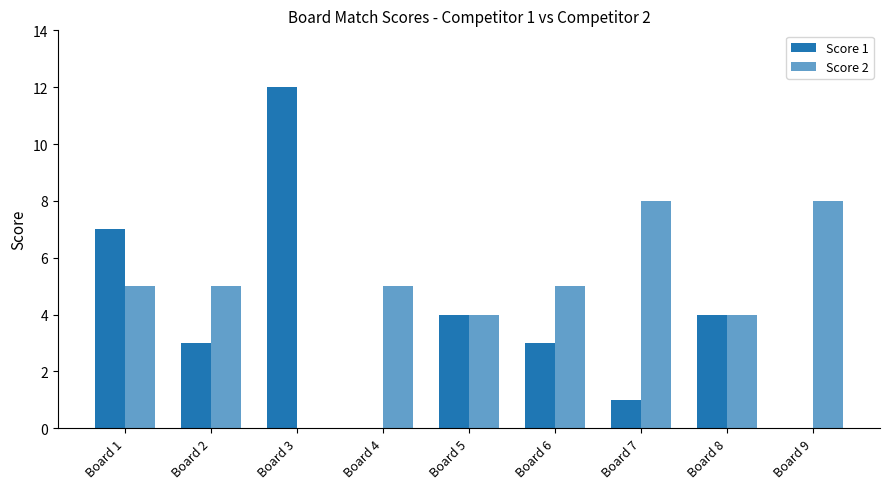

What is the value of the Score 2 bar at the 9th from the left?

8